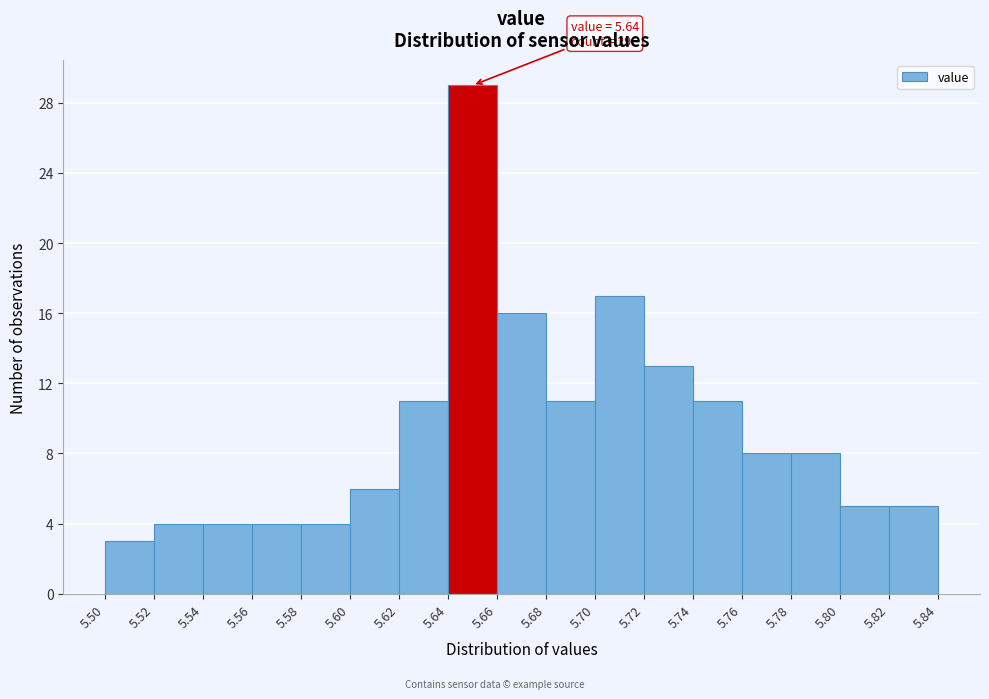

Which range on the x-axis has the tallest bar?

5.64 to 5.66